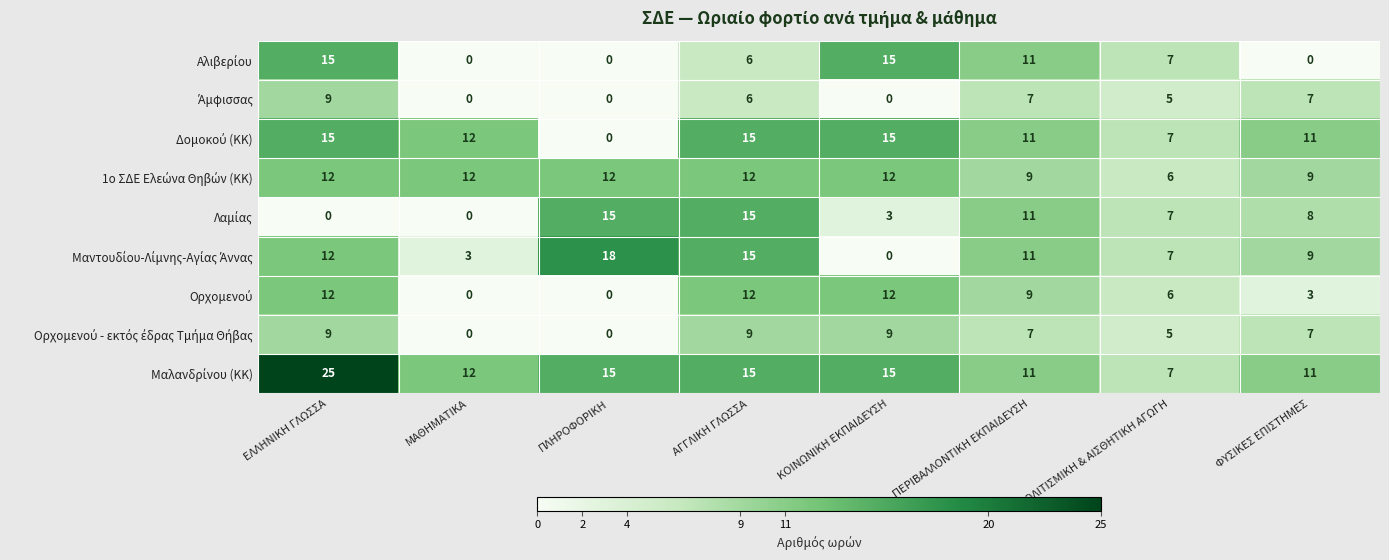

What is the total value across all series at ΕΛΛΗΝΙΚΗ ΓΛΩΣΣΑ?

109